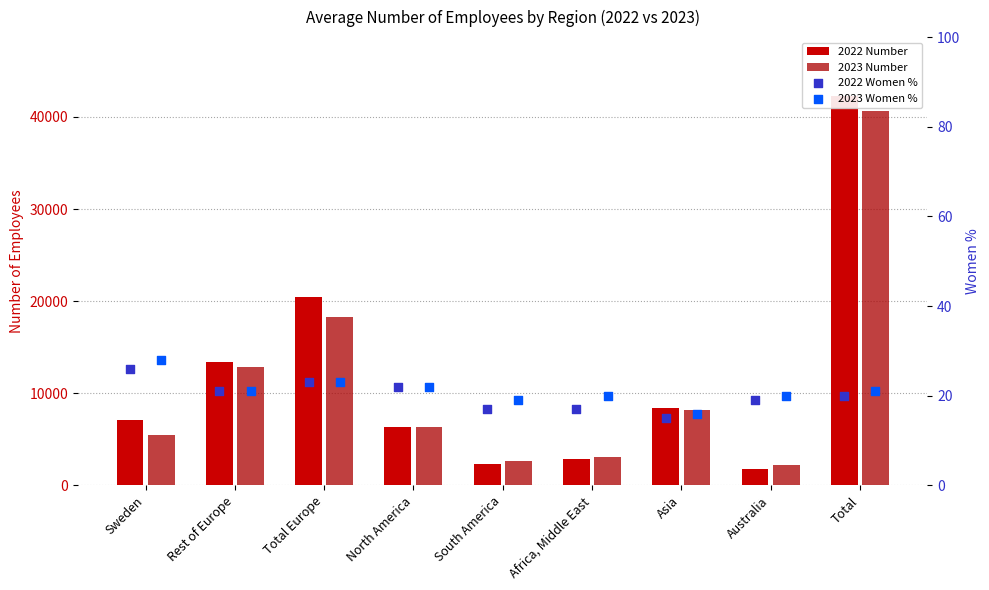

What are all the series names shown in the legend?

2022 Number, 2023 Number, 2022 Women %, 2023 Women %